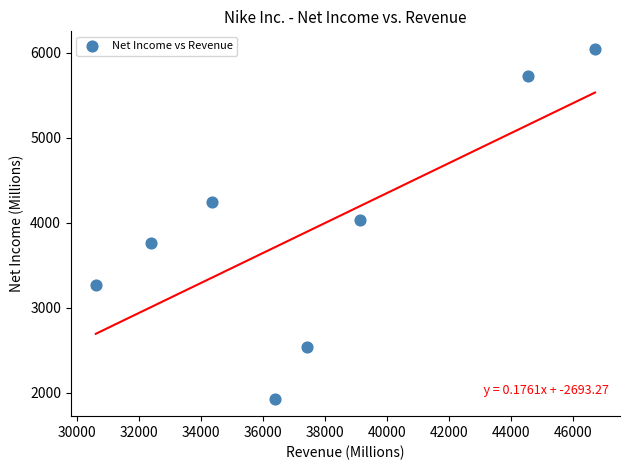

What is the average X value?

37686